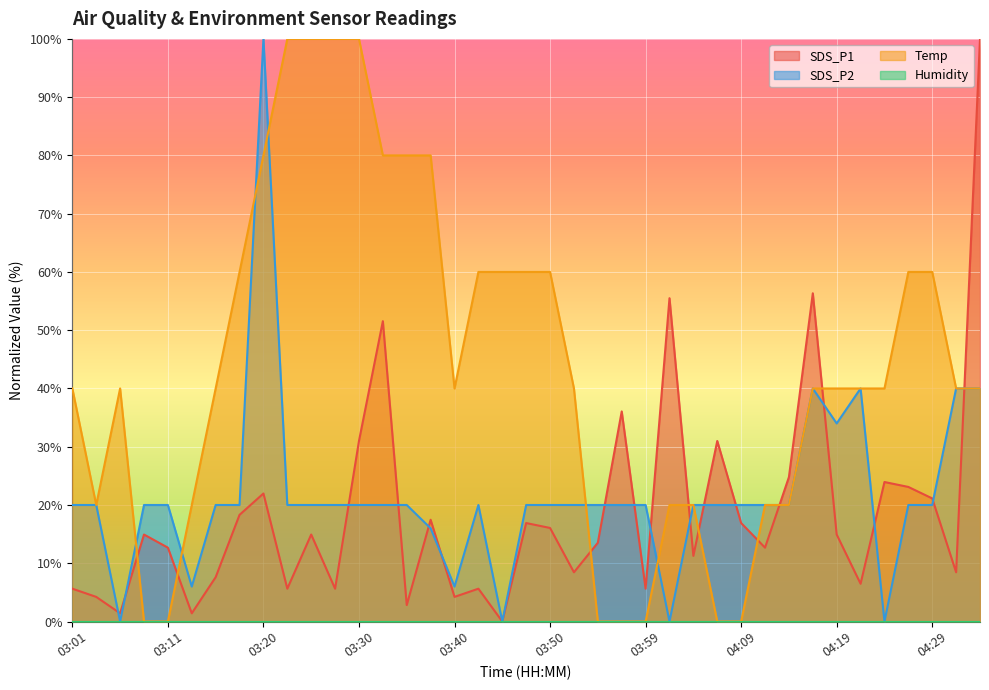

What is the label of the 19th point from the right?

03:50